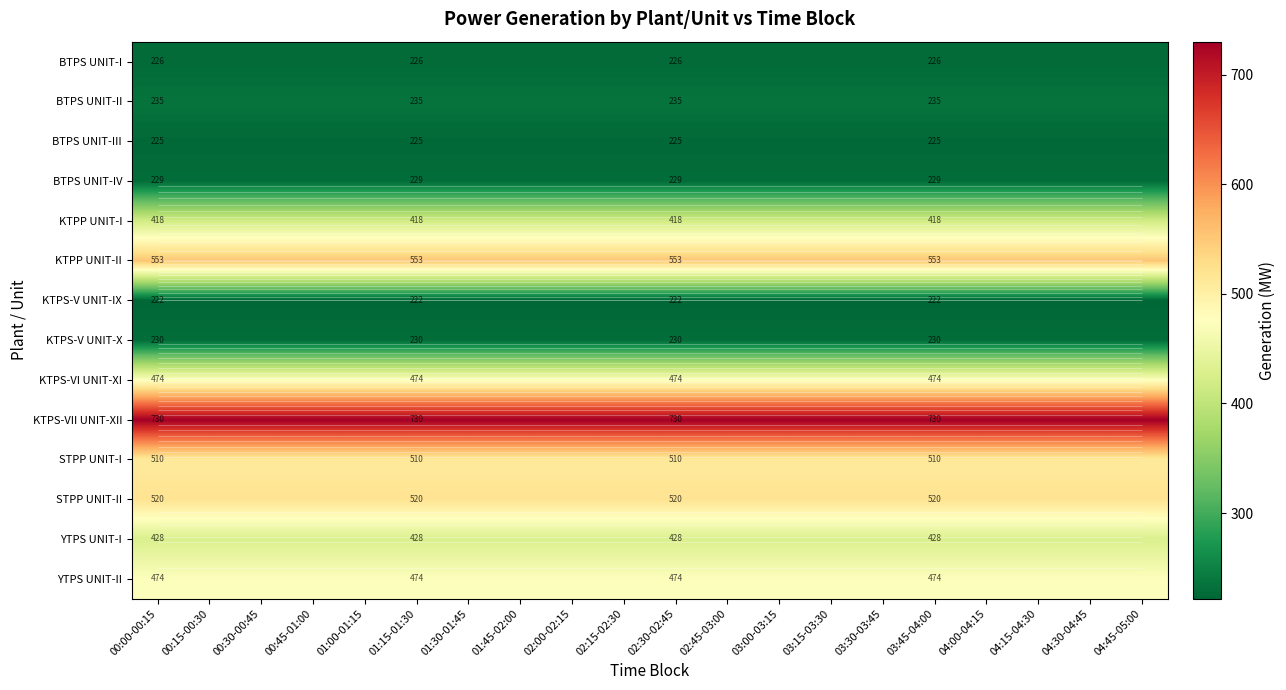

Rank the series by their maximum value, from highest to lowest.

KTPS-VII UNIT-XII, KTPP UNIT-II, STPP UNIT-II, STPP UNIT-I, KTPS-VI UNIT-XI, YTPS UNIT-II, YTPS UNIT-I, KTPP UNIT-I, BTPS UNIT-II, KTPS-V UNIT-X, BTPS UNIT-IV, BTPS UNIT-I, BTPS UNIT-III, KTPS-V UNIT-IX